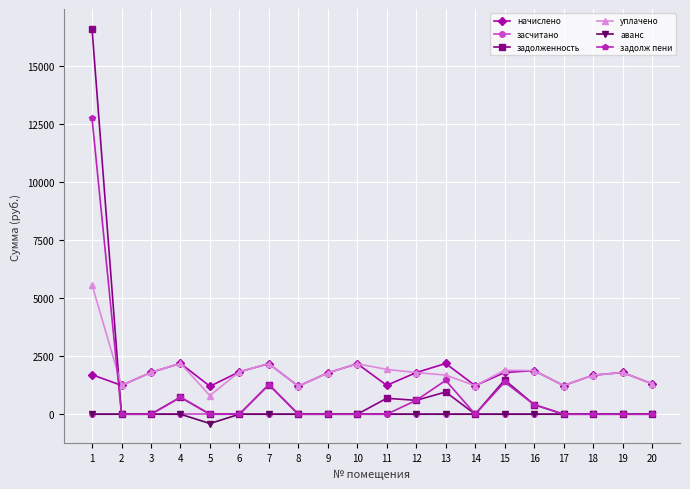

Count the number of data series in this chart.

6